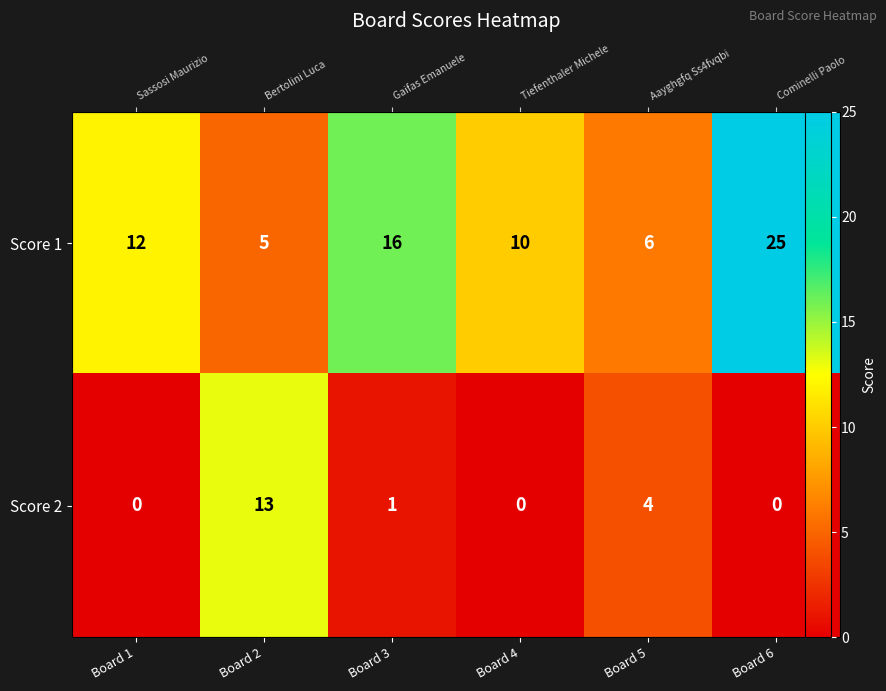

List the labels in order of Score 1 value, smallest first.

Board 2, Board 5, Board 4, Board 1, Board 3, Board 6